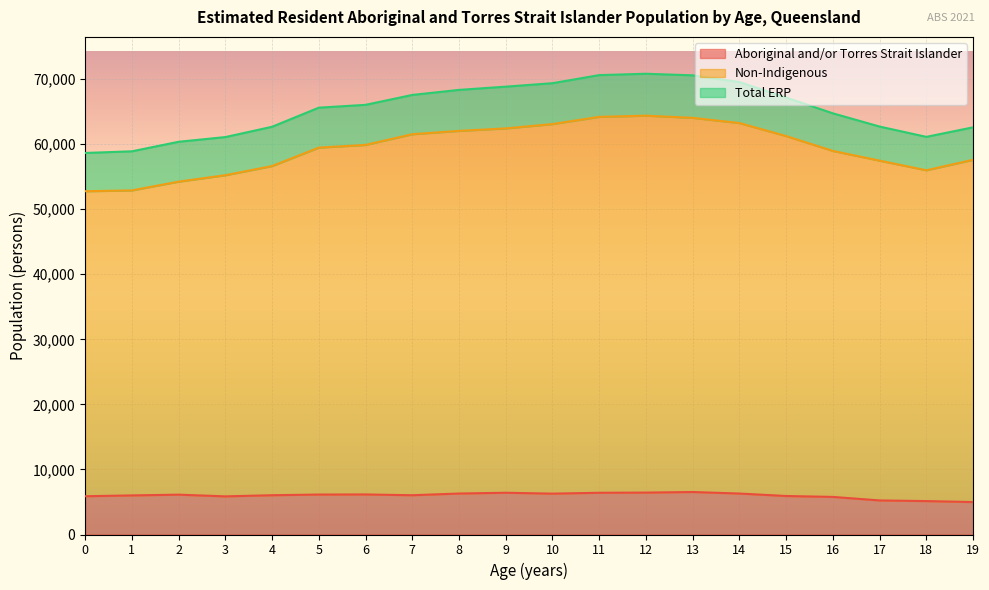

Reading right to left, extract all data points from this chart.

Aboriginal and/or Torres Strait Islander: 4988	5138	5237	5779	5919	6298	6533	6443	6416	6282	6419	6300	6037	6157	6142	6037	5863	6125	6008	5882
Non-Indigenous: 57602	55988	57471	58962	61246	63249	64049	64382	64201	63091	62424	62043	61531	59888	59470	56637	55228	54242	52893	52767
Total ERP: 62590	61126	62708	64741	67165	69547	70582	70825	70617	69373	68843	68343	67568	66045	65612	62674	61091	60367	58901	58649